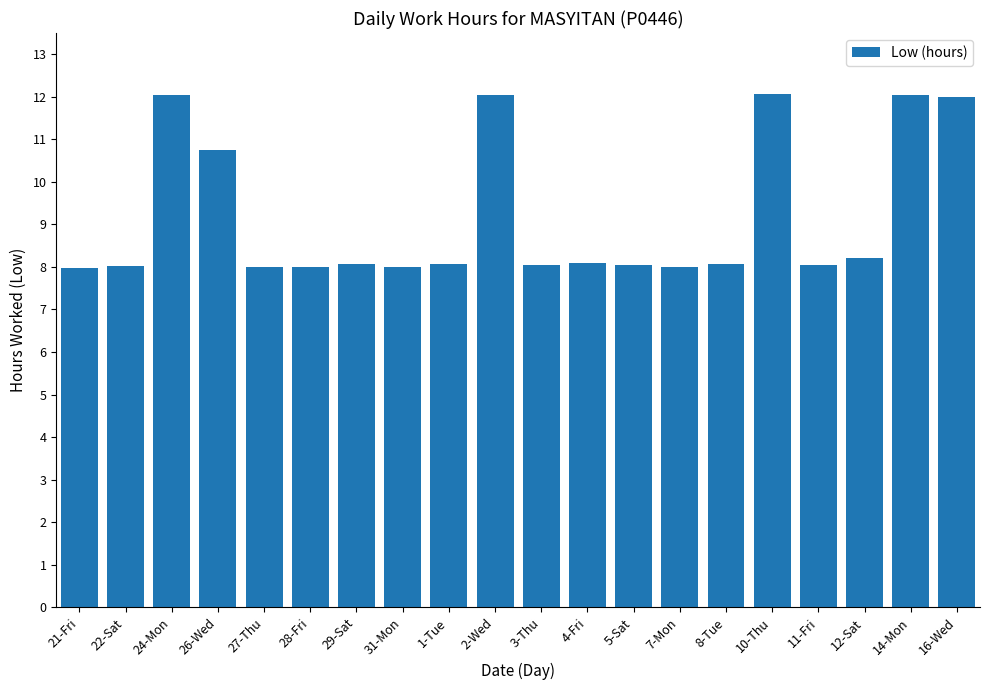

What position from the right is 21-Fri?

20